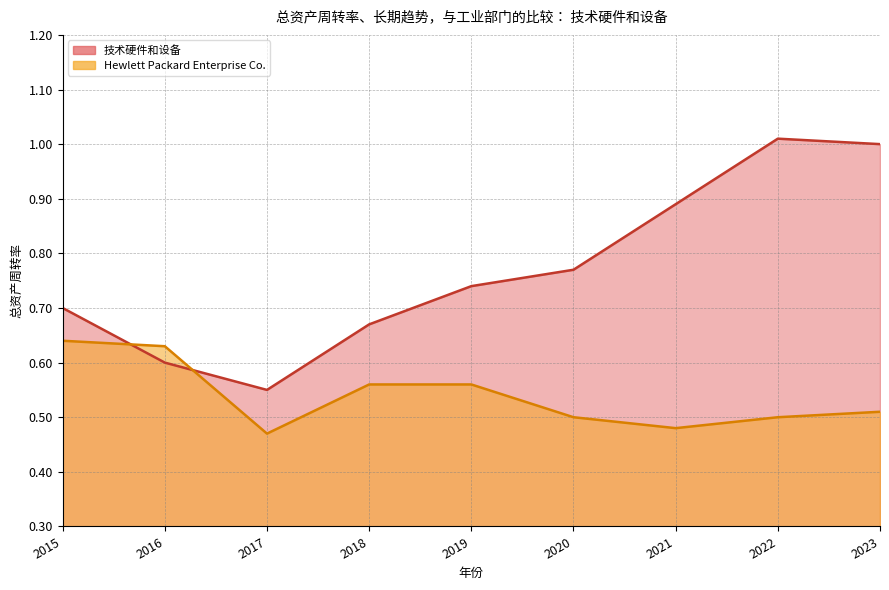

True or false: 技术硬件和设备 and Hewlett Packard Enterprise Co. intersect in this chart.

True